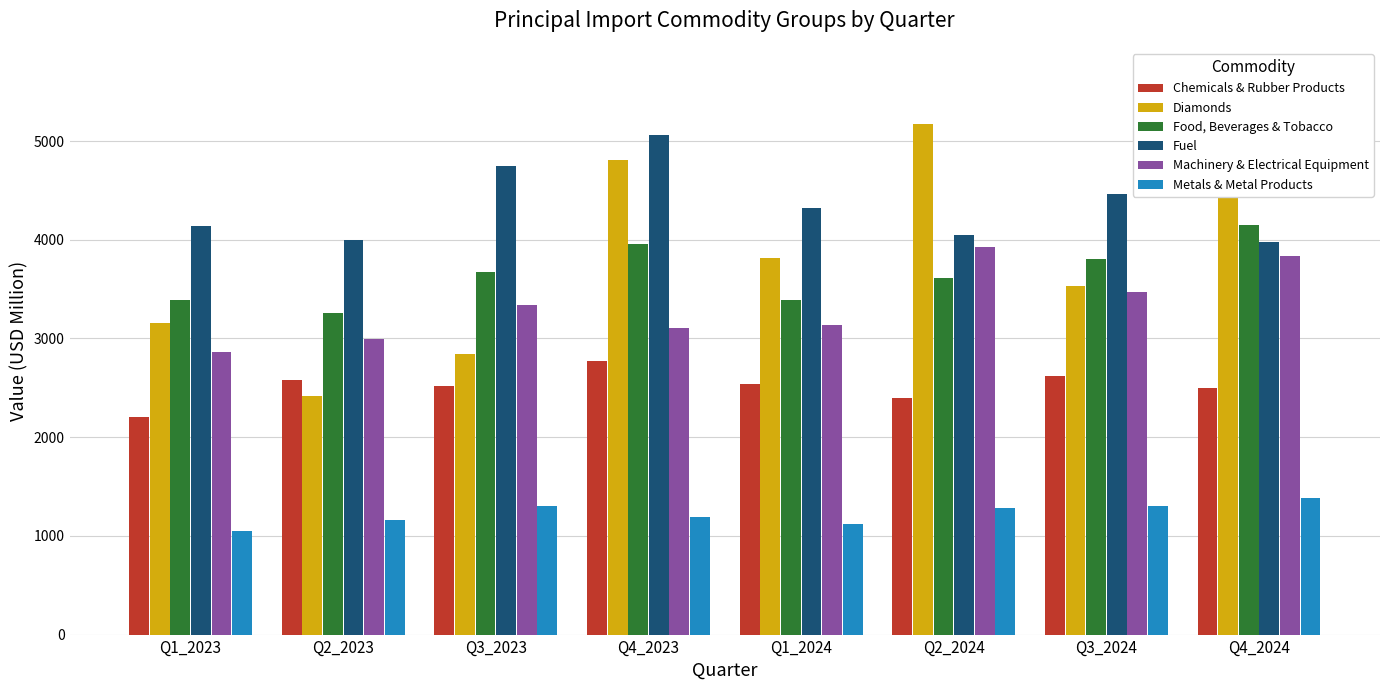

What is the difference between the second highest and second lowest values in the Diamonds series?

2257.7